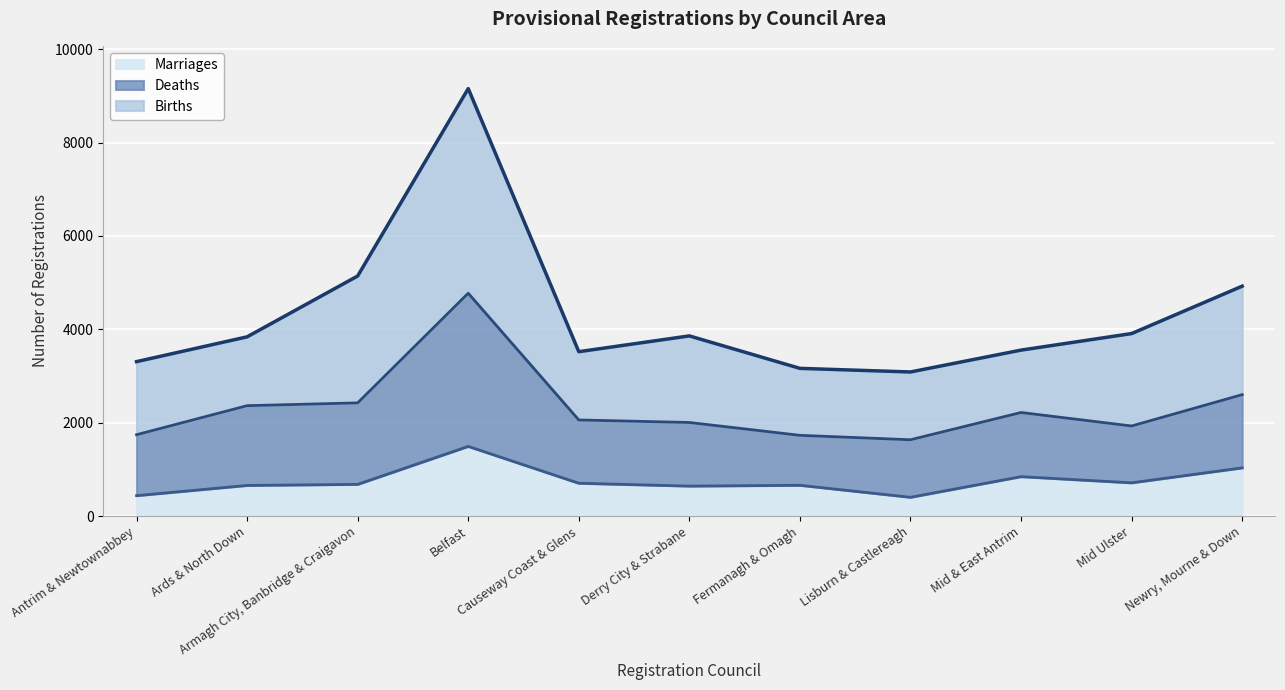

Between Ards & North Down and Newry, Mourne & Down, which is larger?

Newry, Mourne & Down